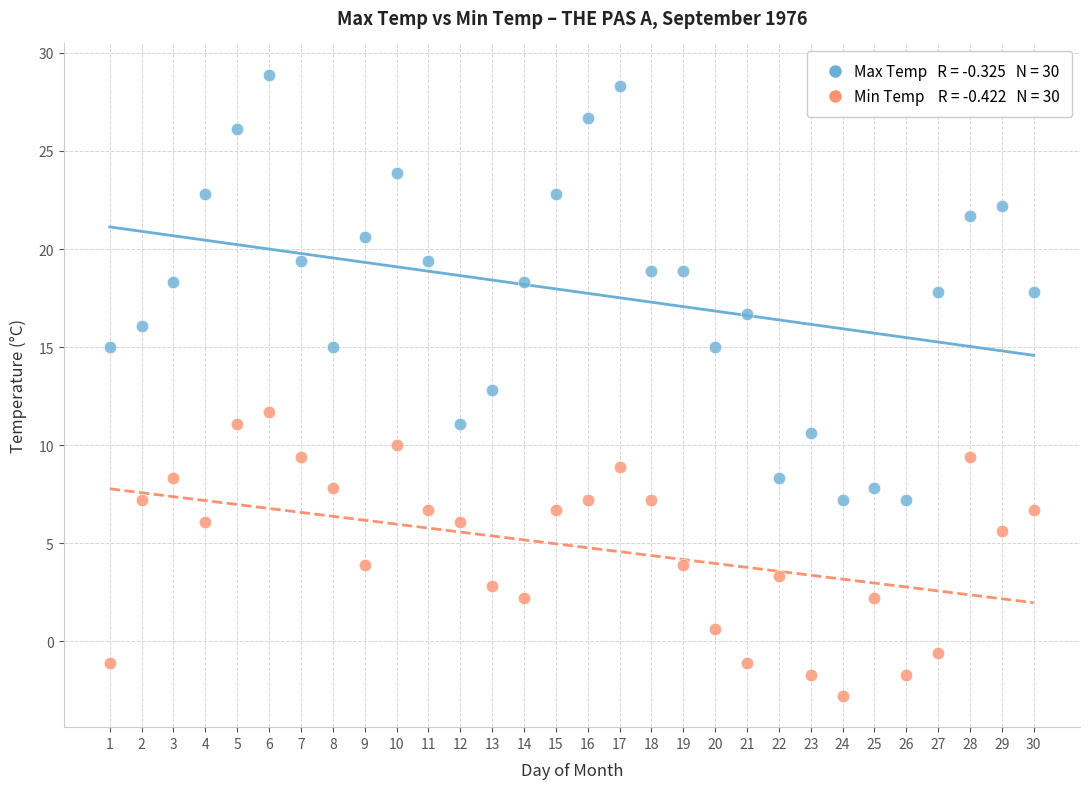

Across all data points, what is the range of Y values (max minus min)?

31.7